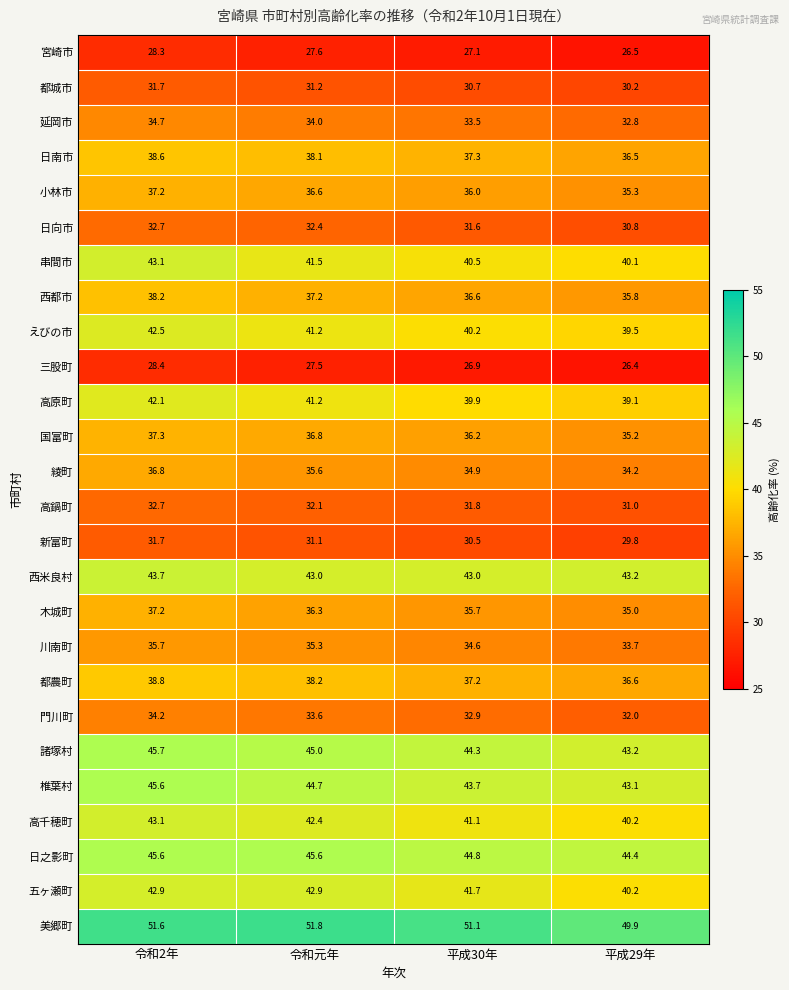

Where does the 西都市 series first go above 37?

令和2年